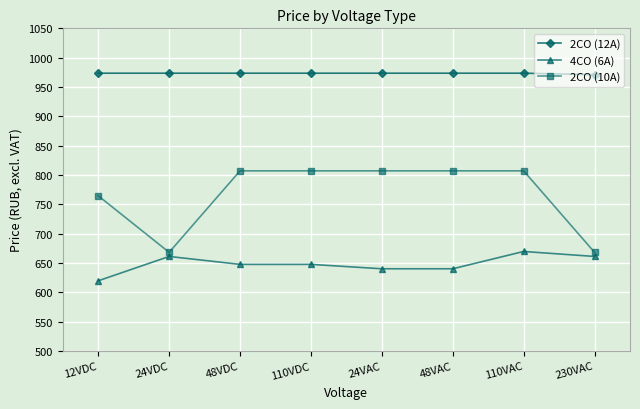

Read the 2CO (10A) value at 110VAC.

807.0